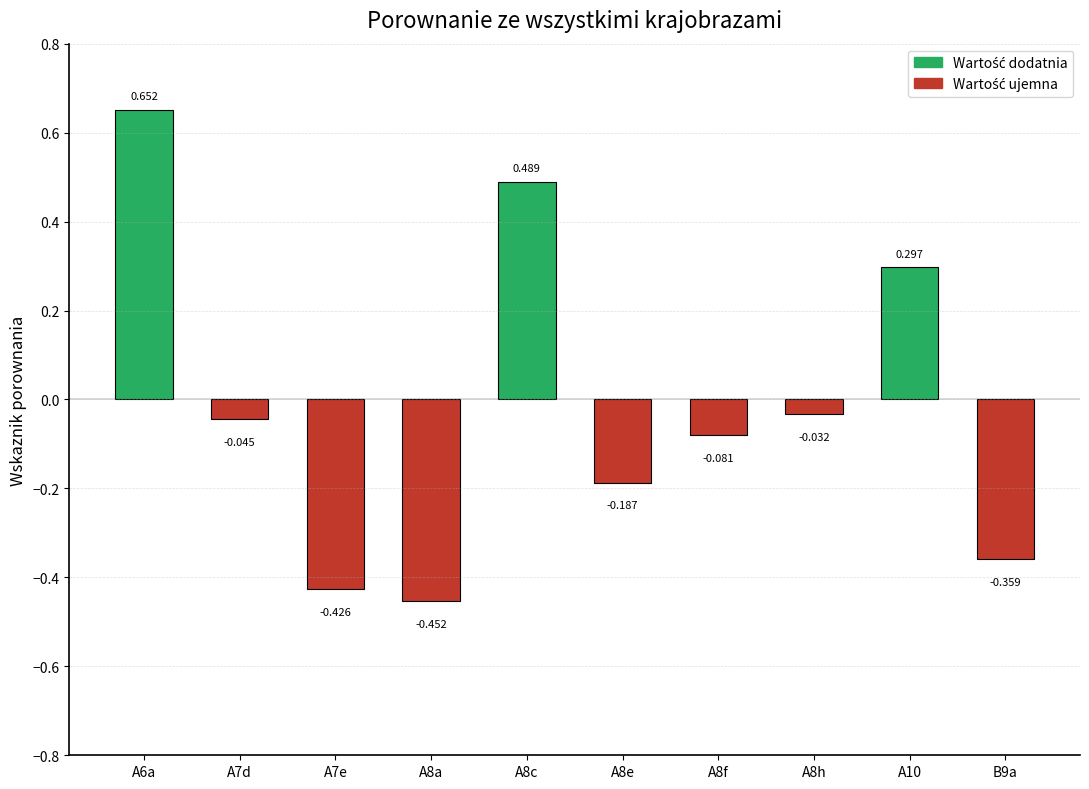

How many values are above zero?

3